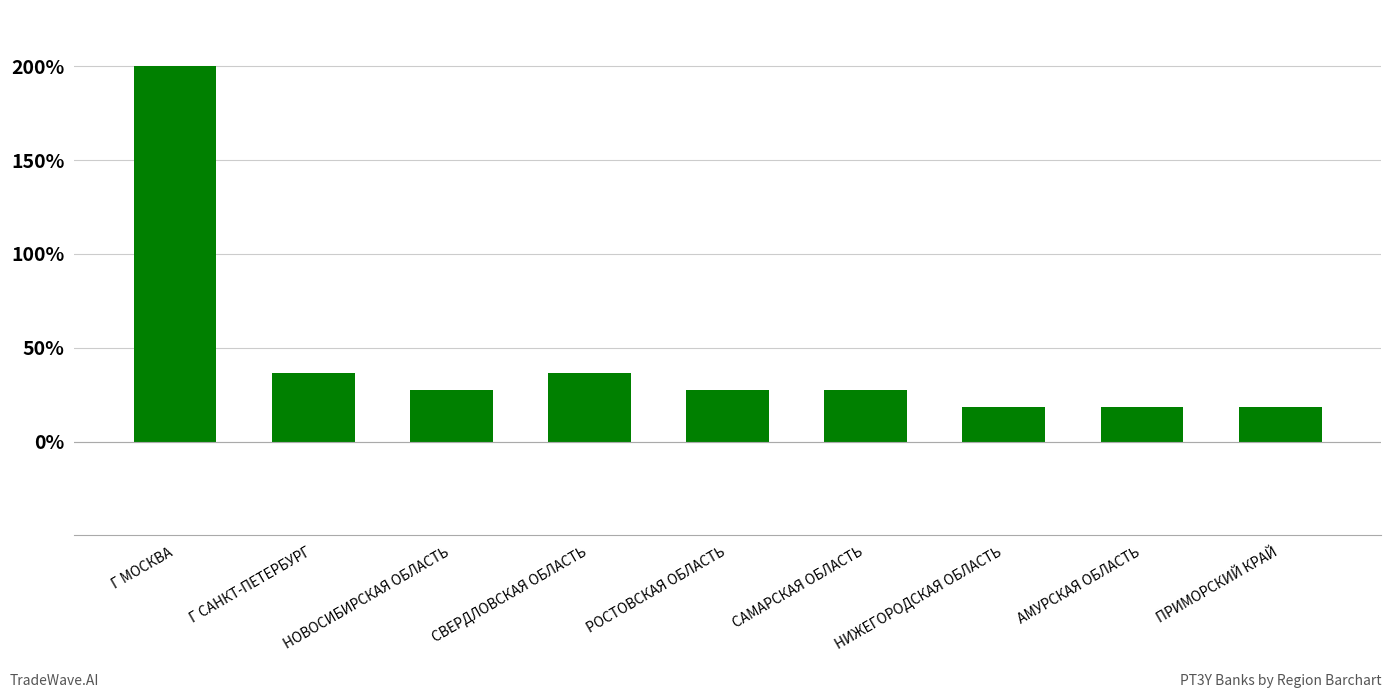

What is the sum of all values?

409.1